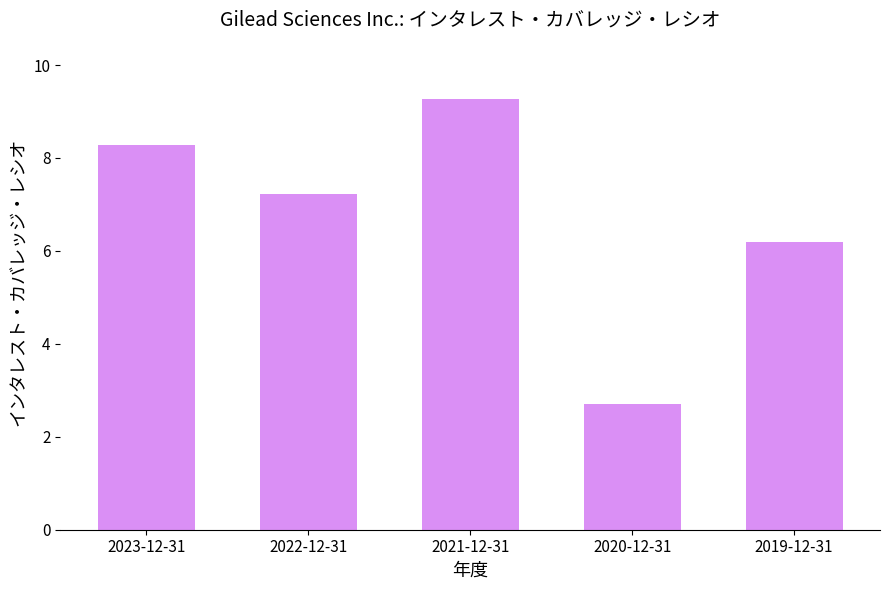

What is the label of the 5th bar from the right?

2023-12-31